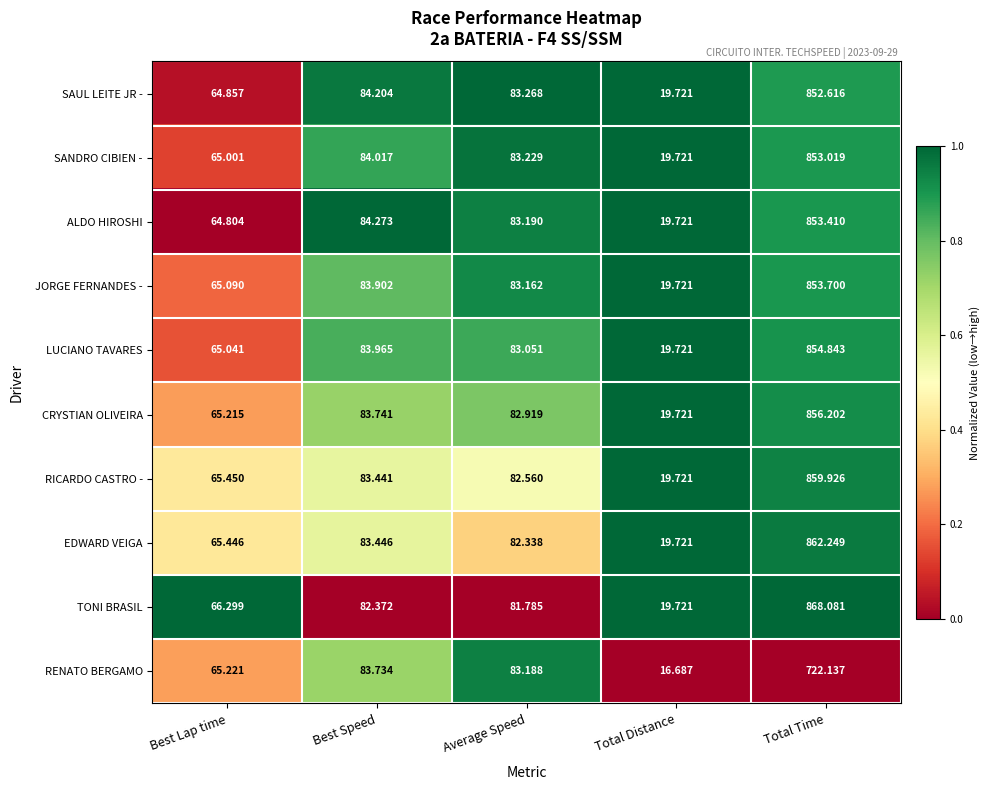

At which label does ALDO HIROSHI first exceed 83?

Best Speed